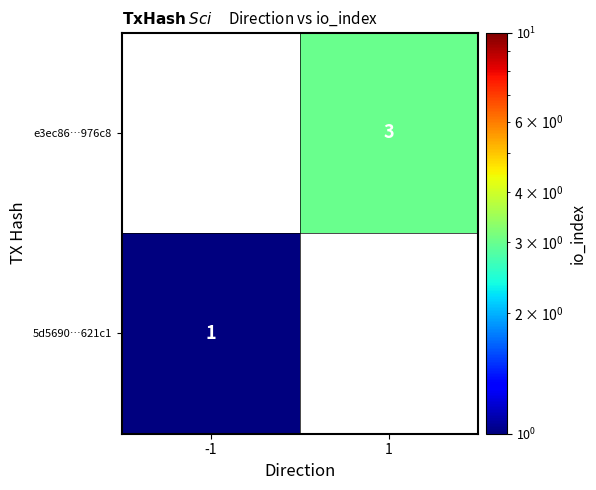

Is it true that 5d5690…621c1 equals 1 at -1?

True